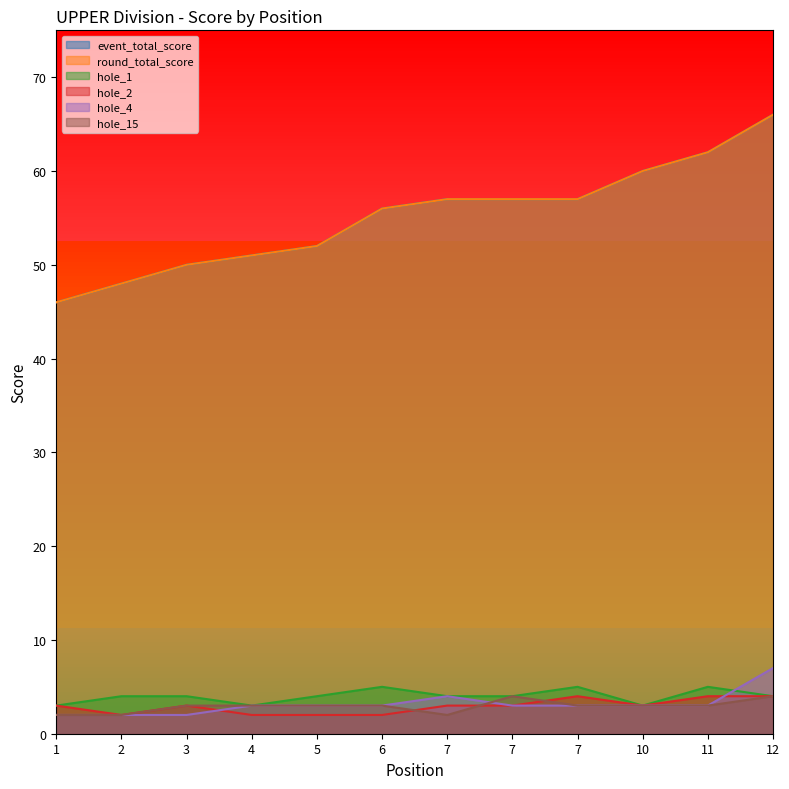

Is it true that hole_1 equals 1 at 1?

False